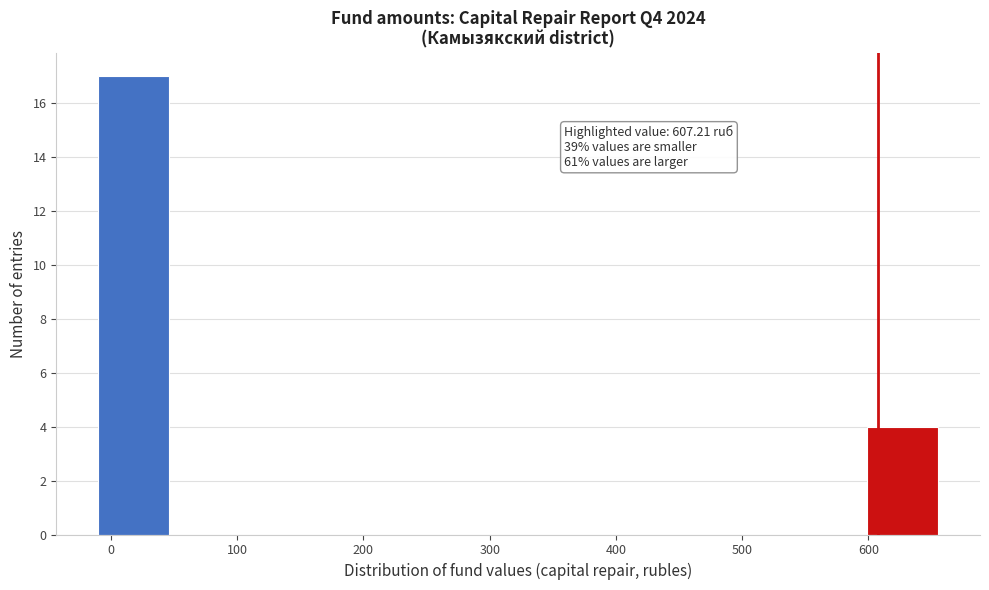

Which range on the x-axis has the tallest bar?

-10 to 50